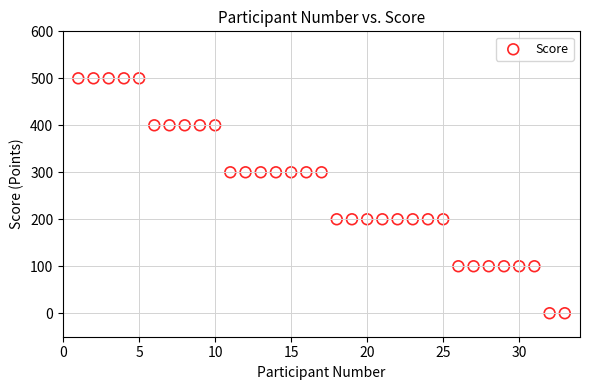

What is the range of X values (max minus min)?

32